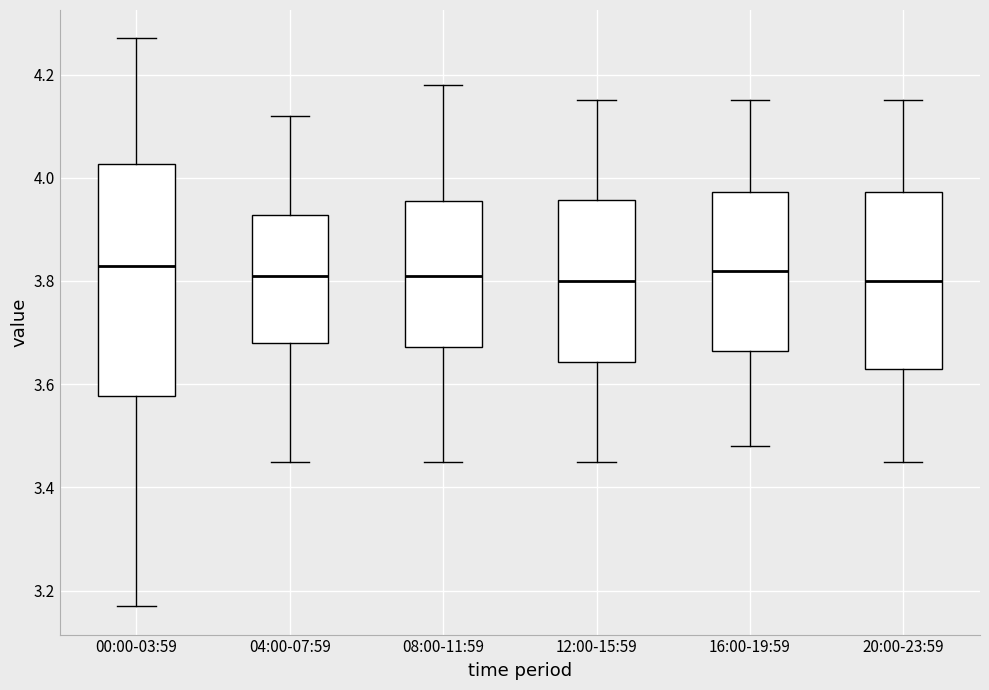

Which box is the tallest, from its lower edge to its upper edge?

00:00-03:59